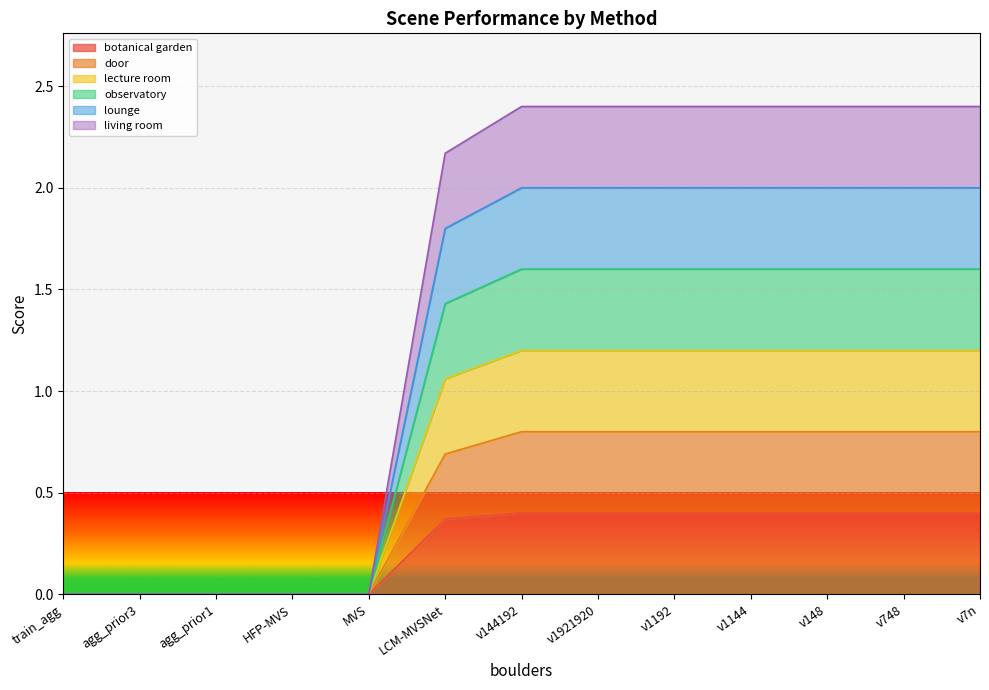

Count the number of data series in this chart.

6